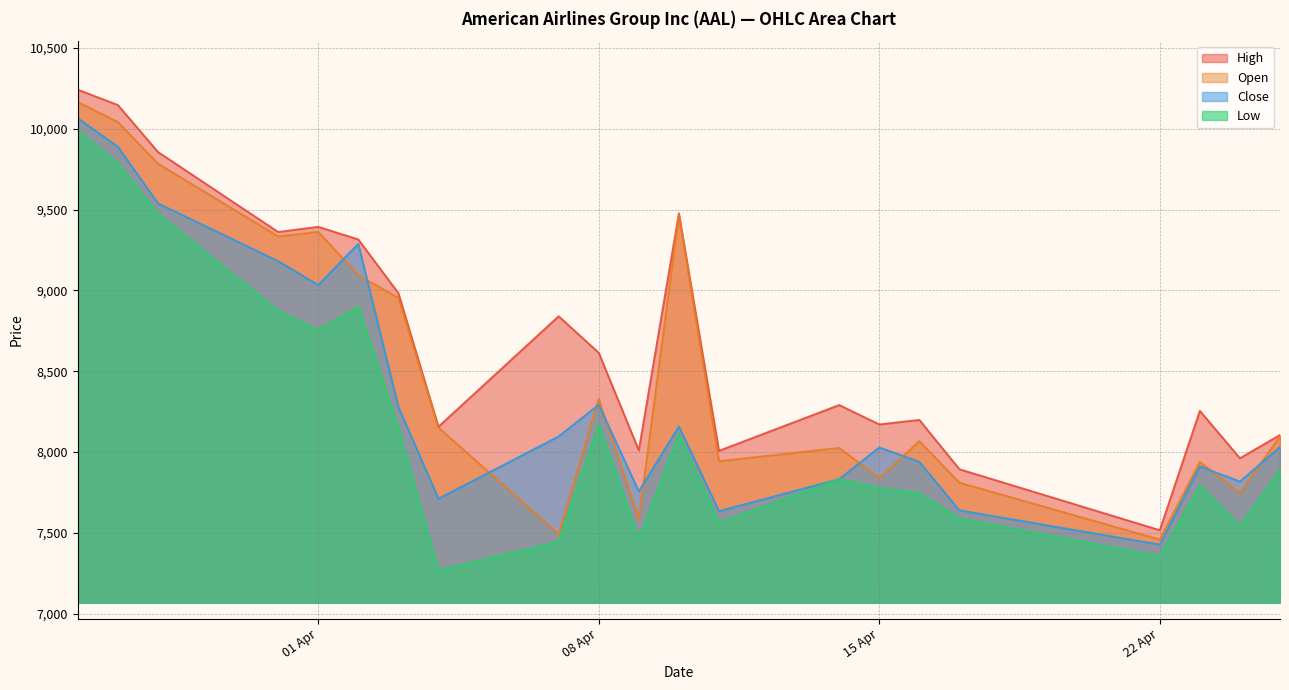

At 26.03.2025, list the series in order from smallest to largest.

Low, Close, Open, High